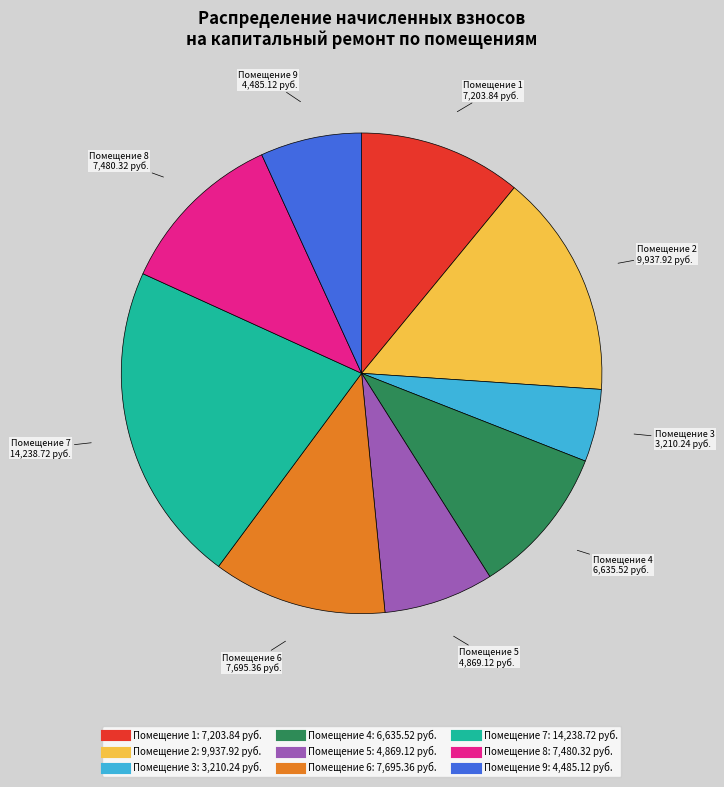

Is there a majority slice in this chart?

No